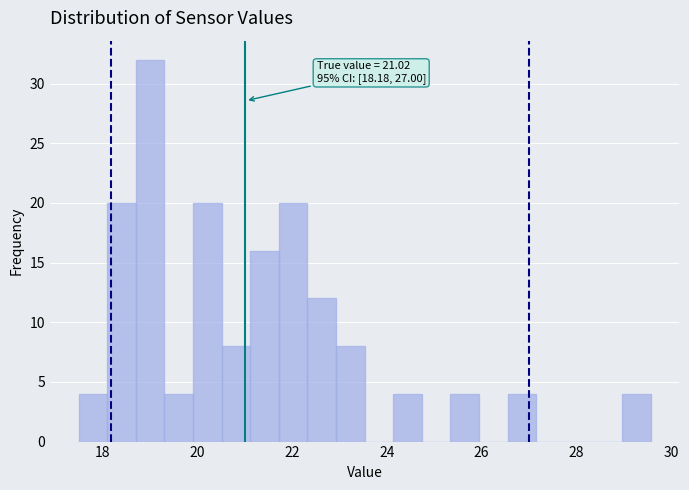

Read against the x-axis, roughly where is the centre of the tallest bar?

19.0